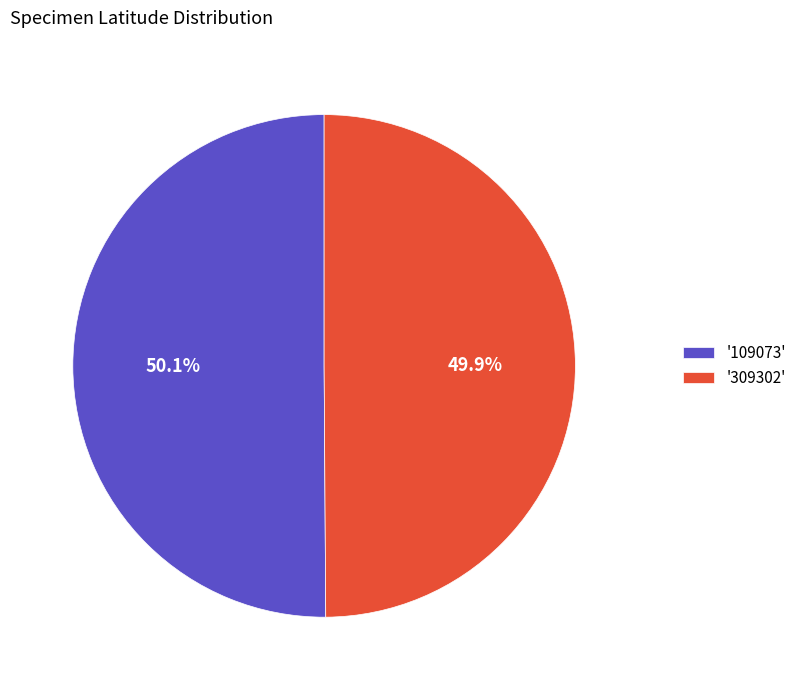

What portion of the pie excludes '109073'?

49.9%